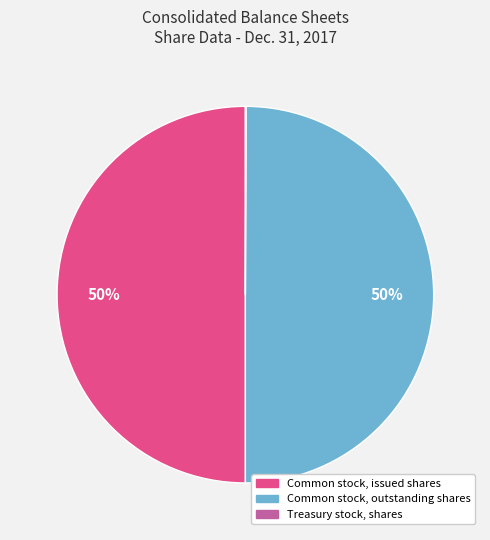

To the nearest percent, what is the difference between the largest and smallest slice percentages?

50%